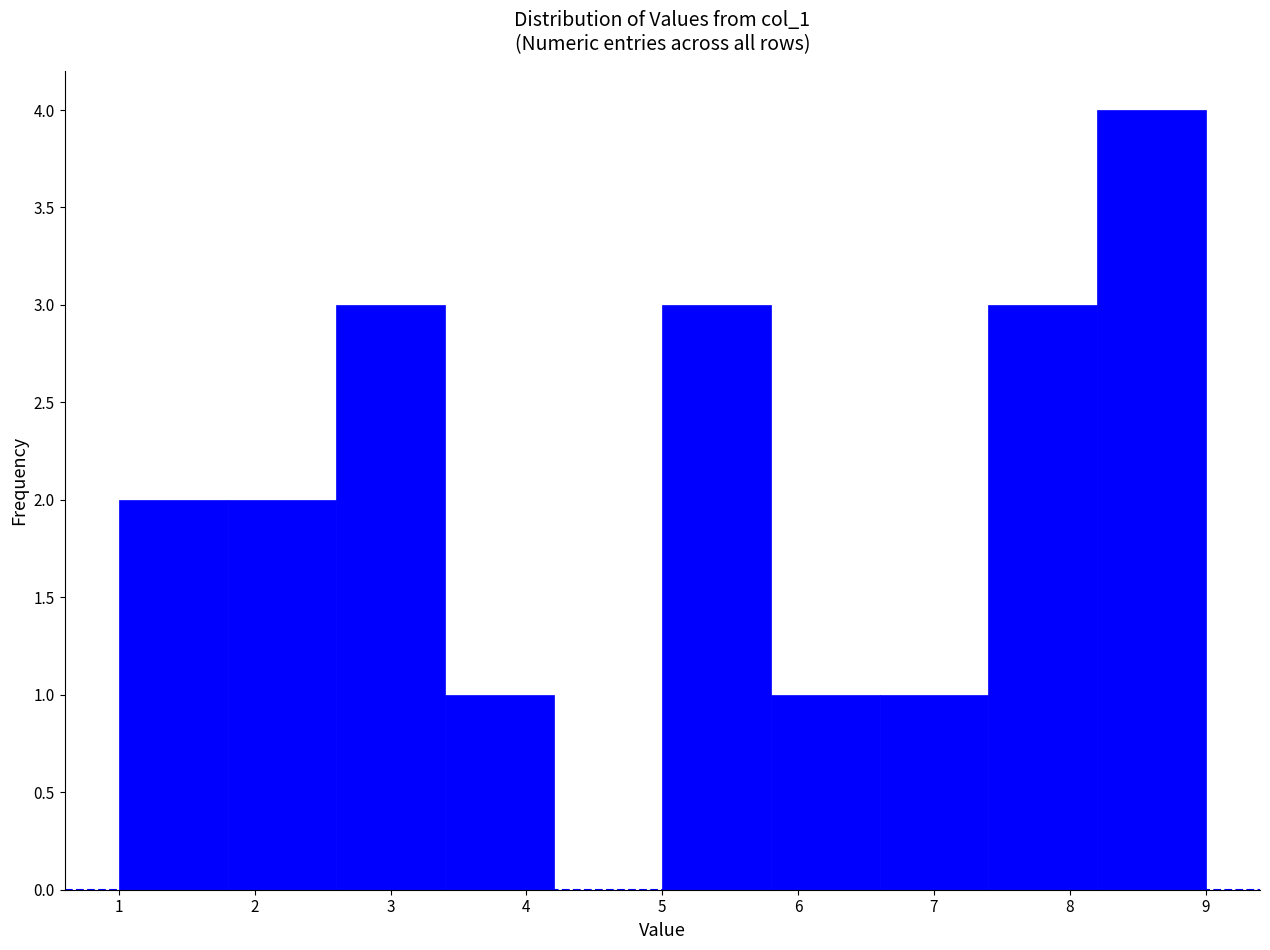

Which range on the x-axis has the tallest bar?

8.2 to 9.0